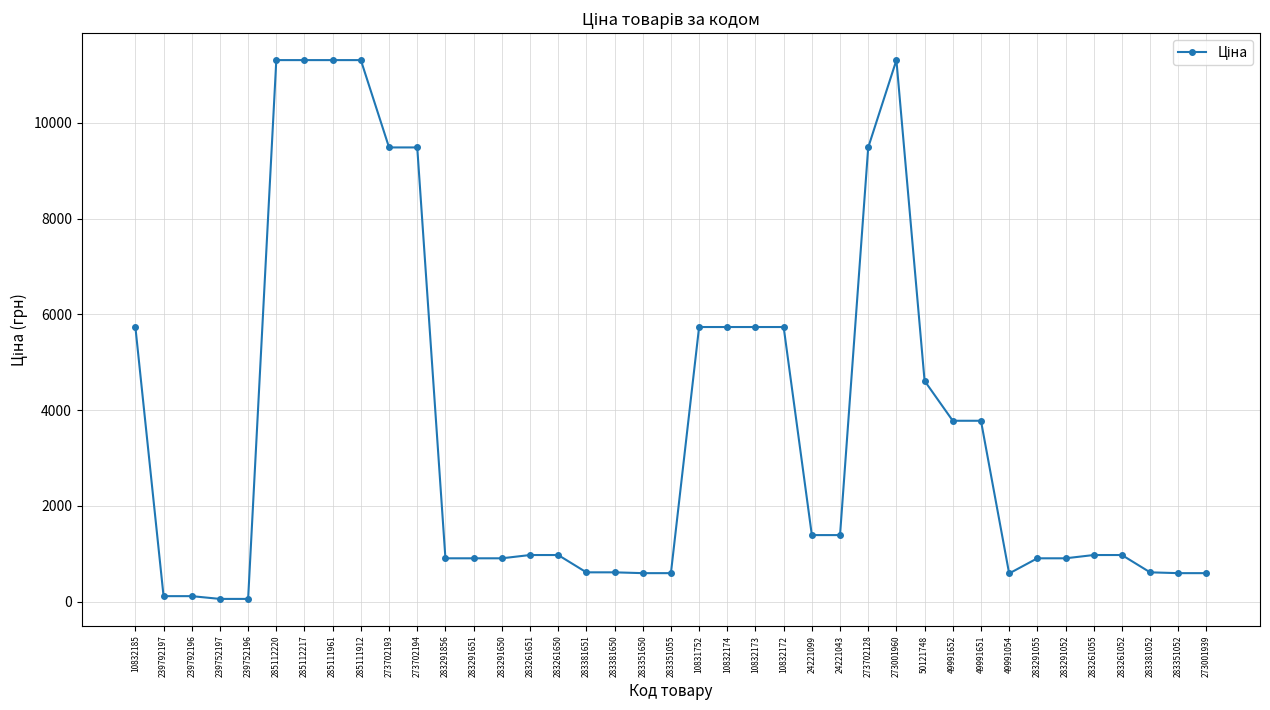

What is the average value?

3647.3